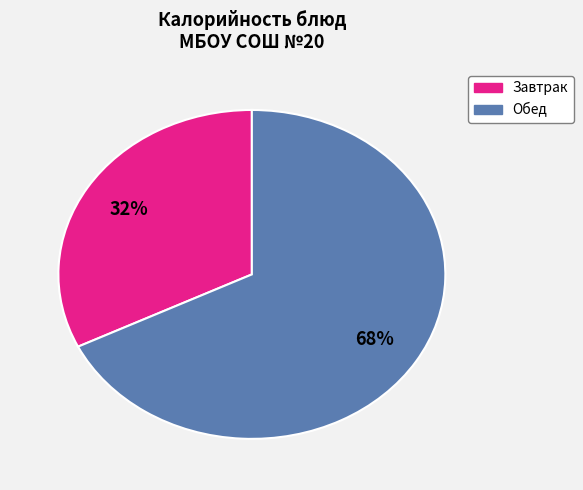

How many segments does this pie chart have?

2